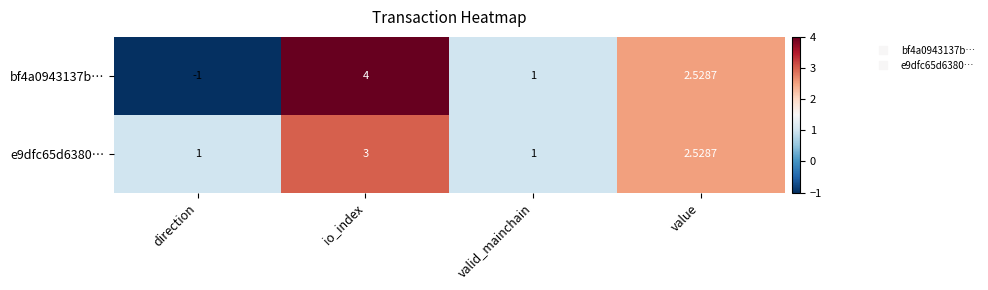

At which label does e9dfc65d6380… reach its peak?

io_index